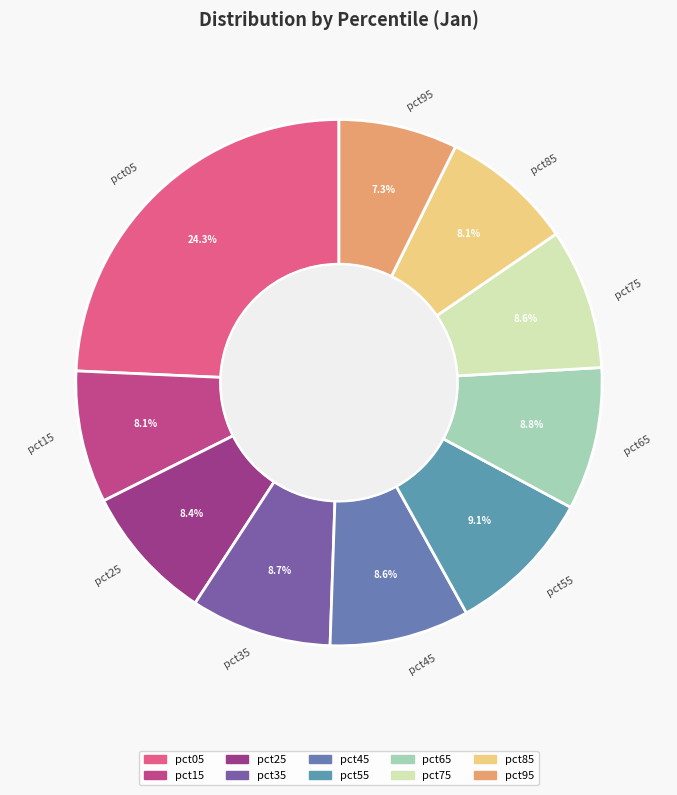

What is the largest slice in the pie chart?

pct05